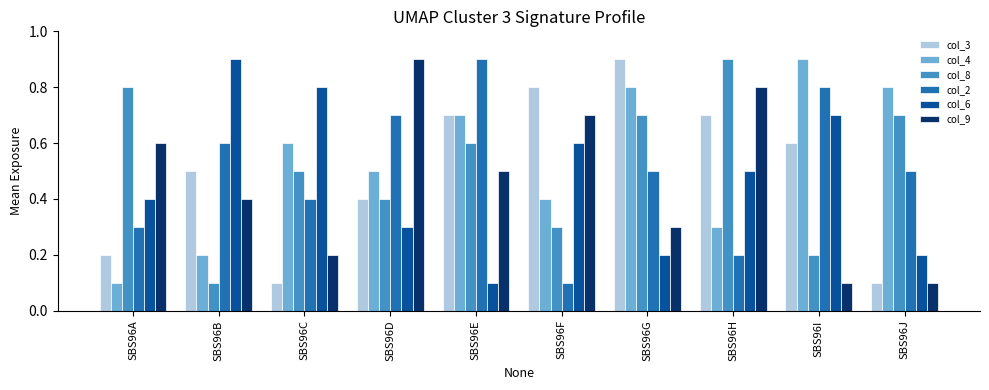

At SBS96H, list the series in order from largest to smallest.

col_8, col_9, col_3, col_6, col_4, col_2